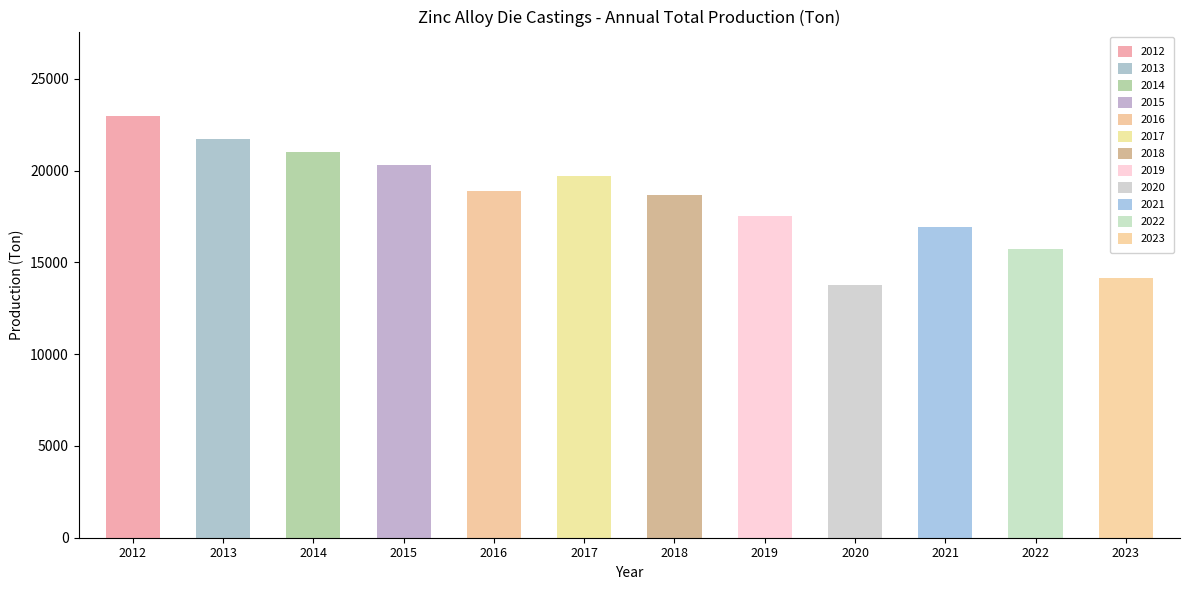

What is the value of the 10th bar from the left?

16926.9